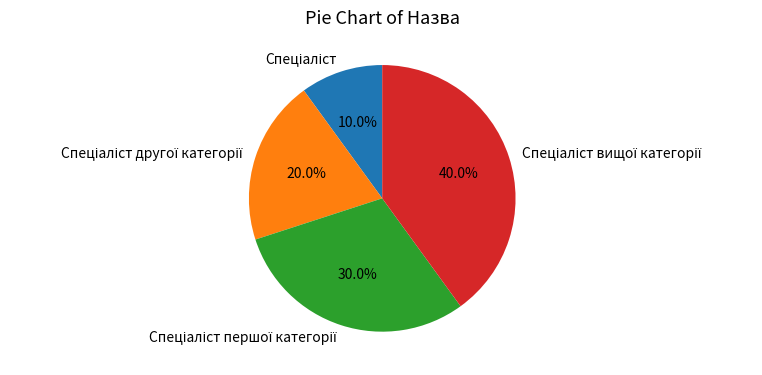

Count the number of slices in the pie.

4